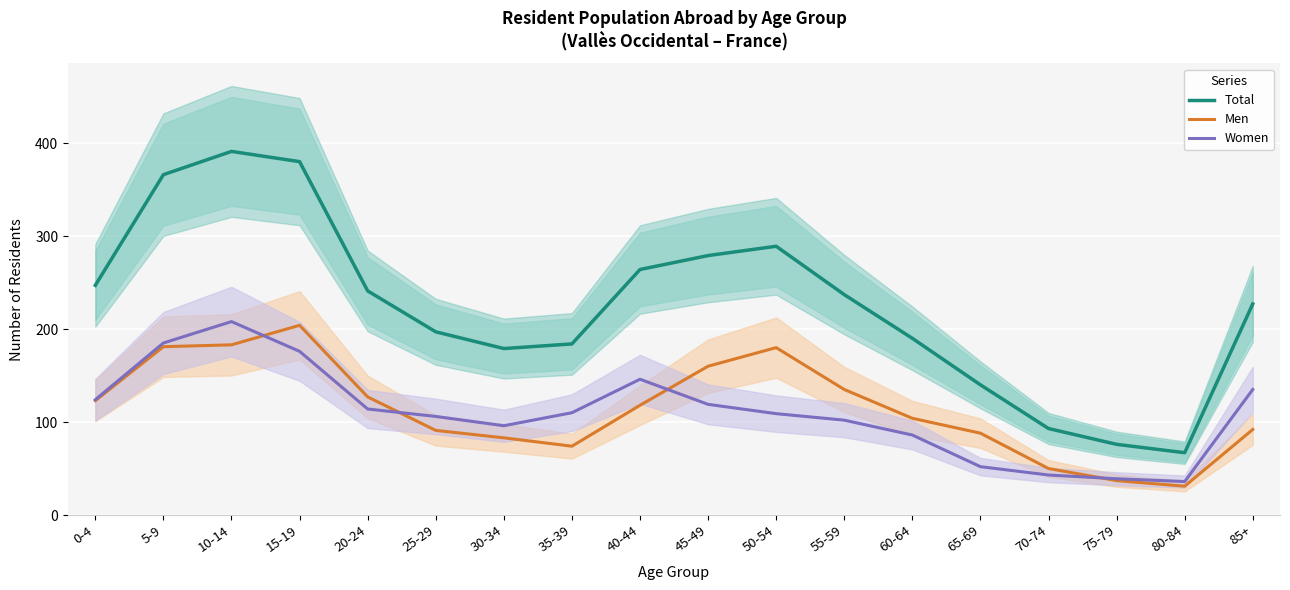

Where is Women nearest to the value 122?

0-4